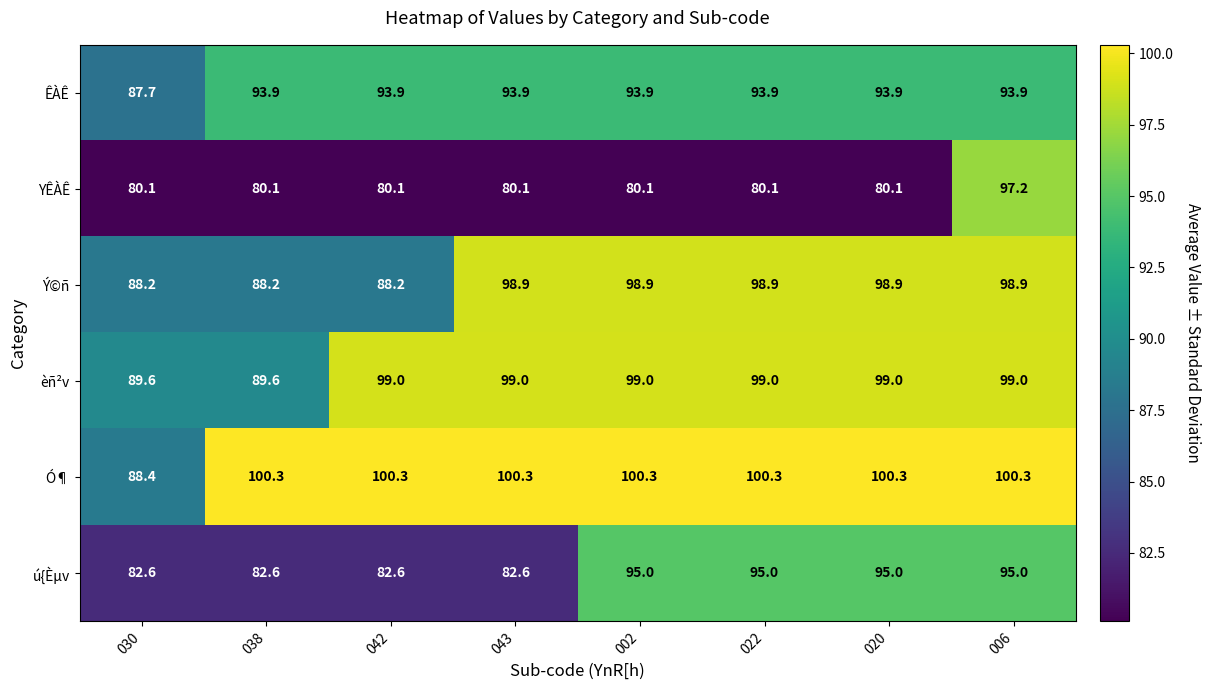

The value of Ý©ñ at 022 is 61.8. True or false?

False